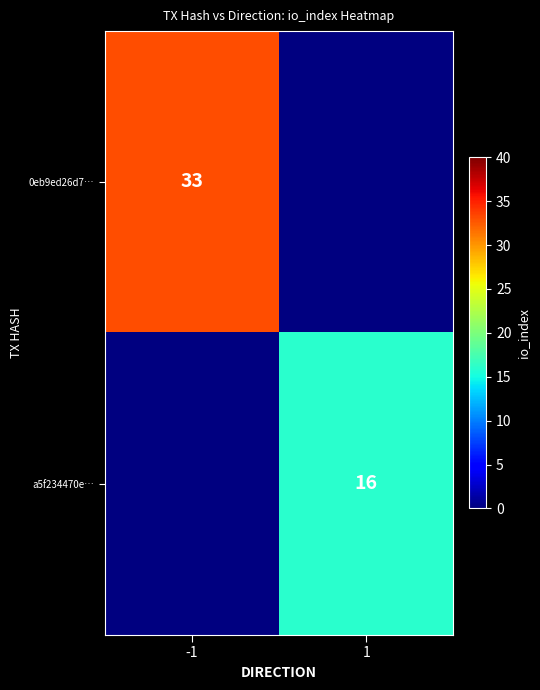

Is it true that a5f234470e… equals 16 at 1?

True